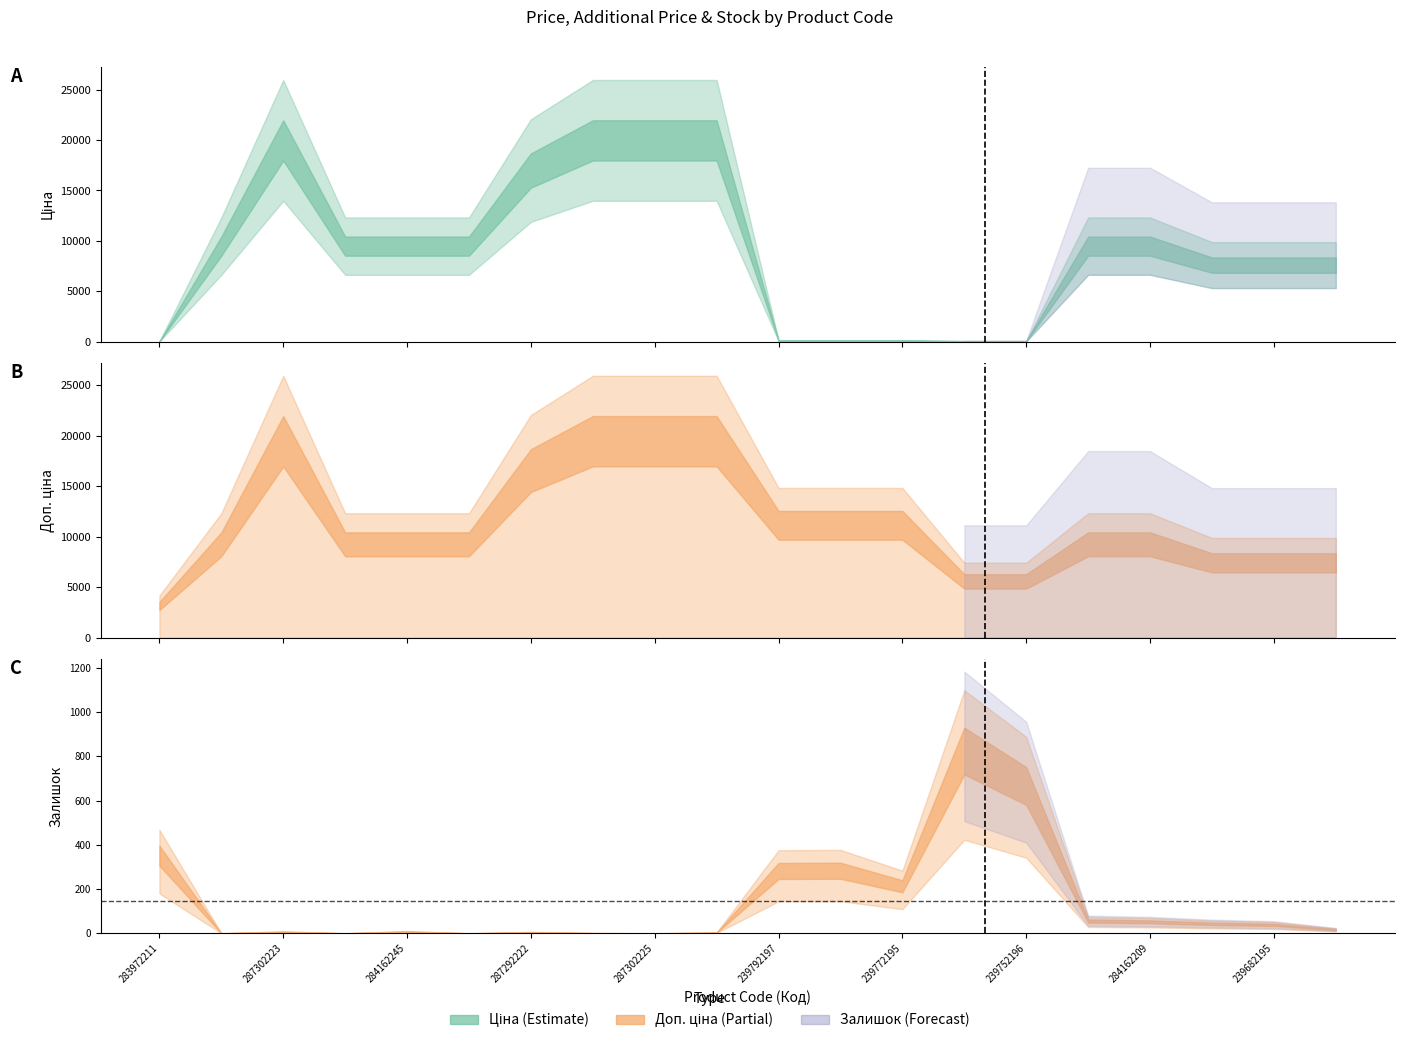

At which label is Доп. ціна closest to 11584?

239792197